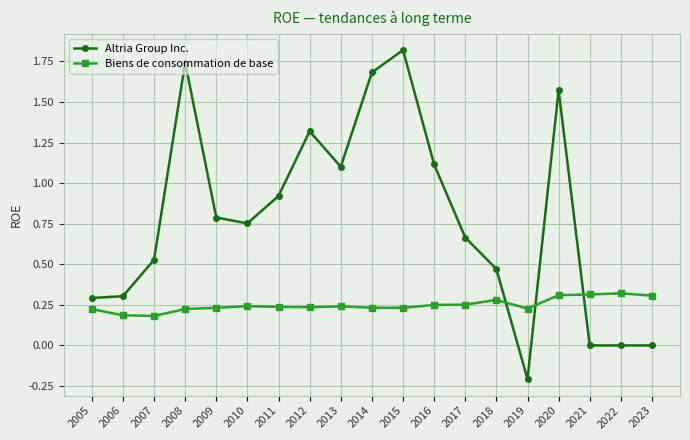

At which category is the sum across all series the highest?

2015